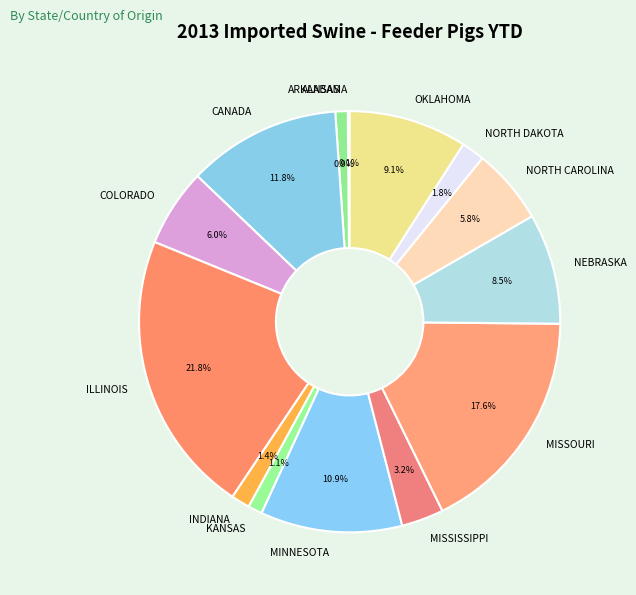

Approximately how many times larger is the value at NORTH CAROLINA compared to ILLINOIS?

0.3